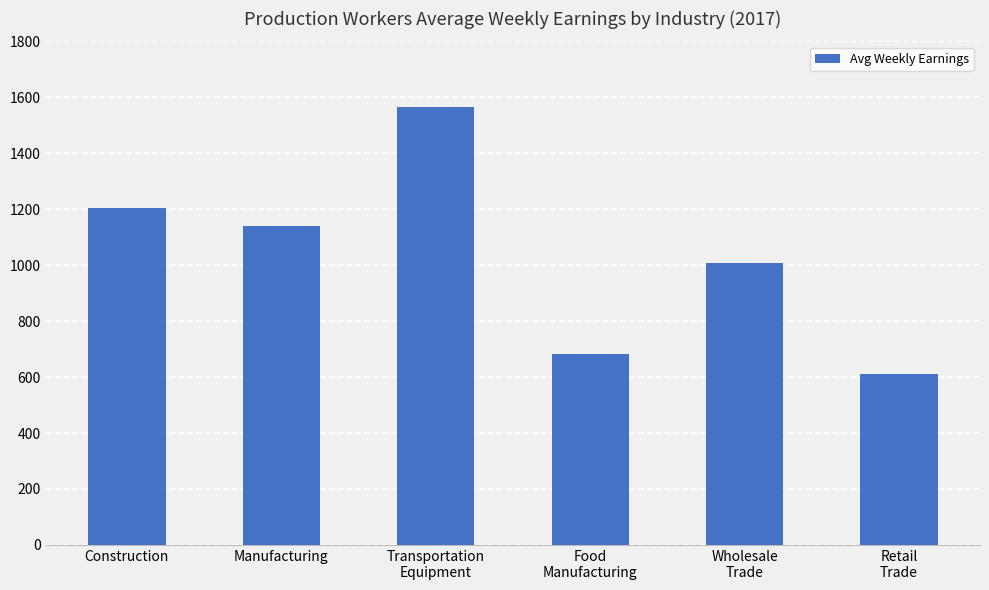

The chart shows a value of 1008.2 at Wholesale
Trade. True or false?

True